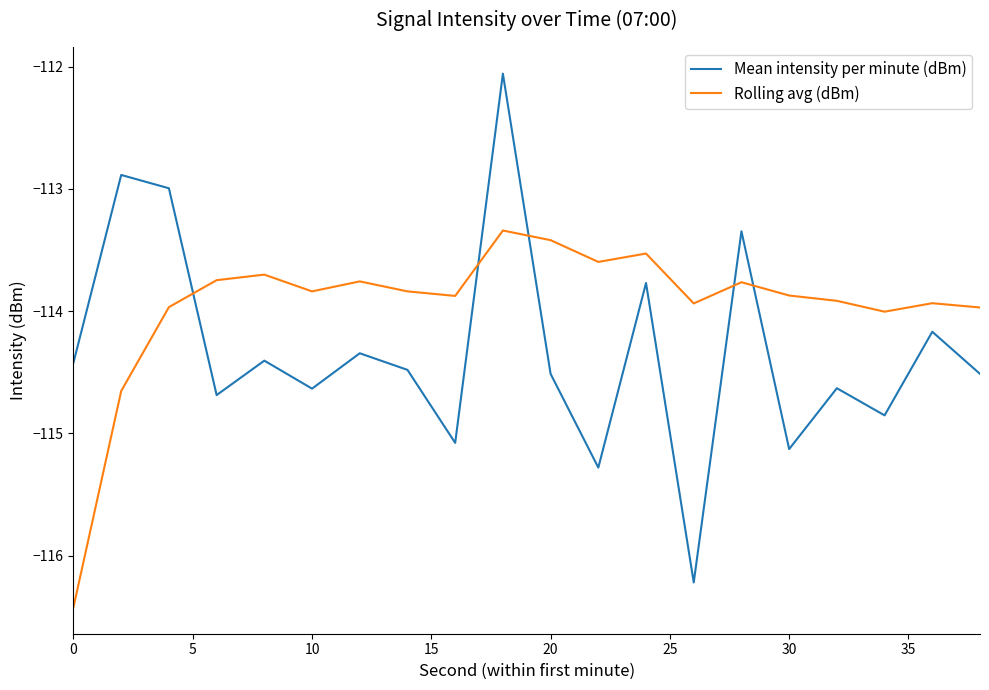

How many intersections are there between Mean intensity per minute (dBm) and Rolling avg (dBm)?

5